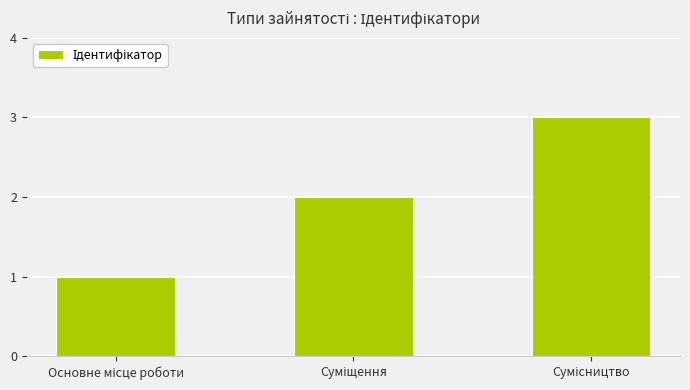

Does the chart contain any negative values?

No